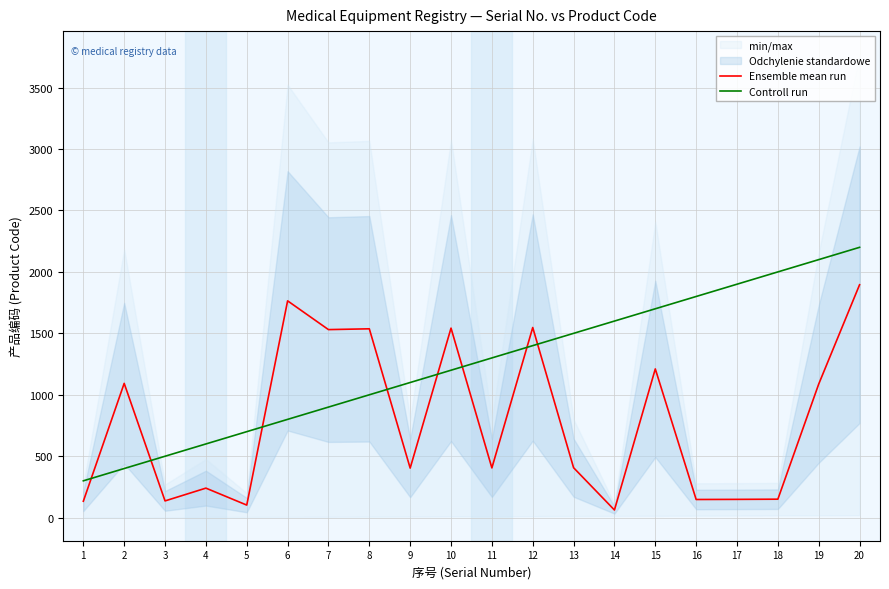

Where is the first local maximum for Ensemble mean run?

2